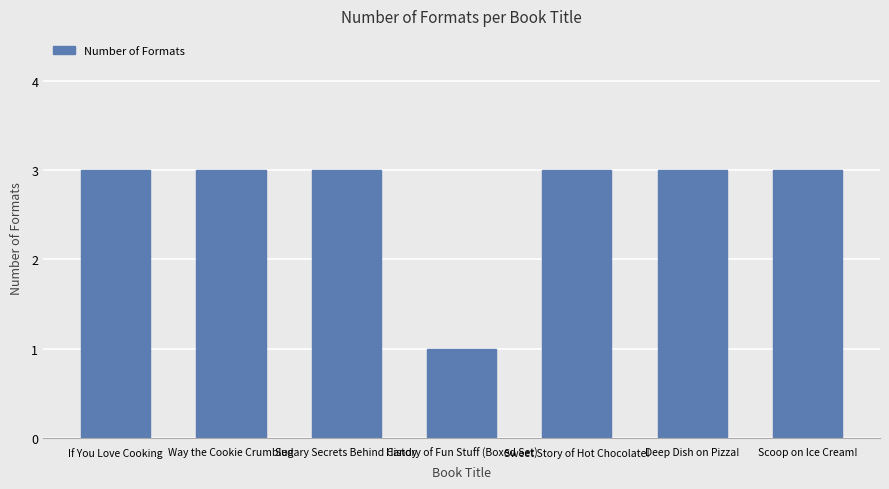

Is it true that the value at History of Fun Stuff (Boxed Set) is 1?

True